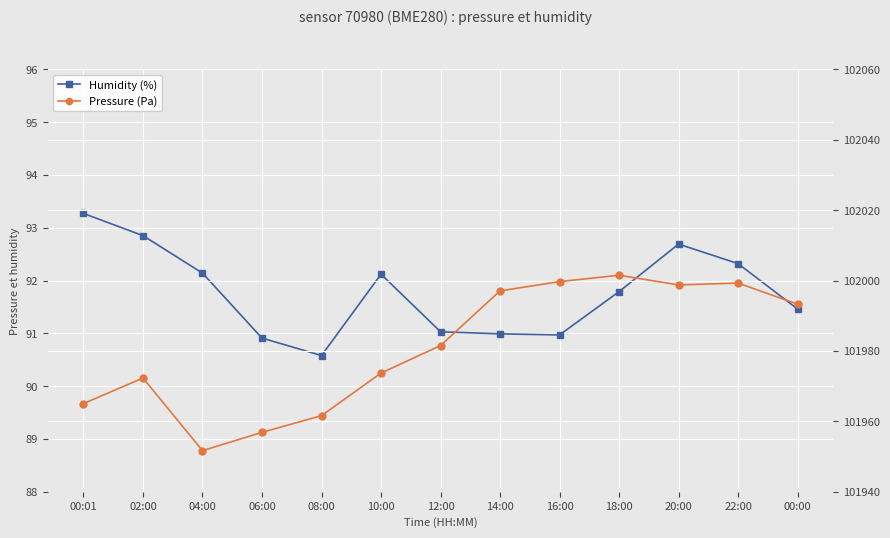

List the series in order of their peak value, highest first.

Pressure (Pa), Humidity (%)